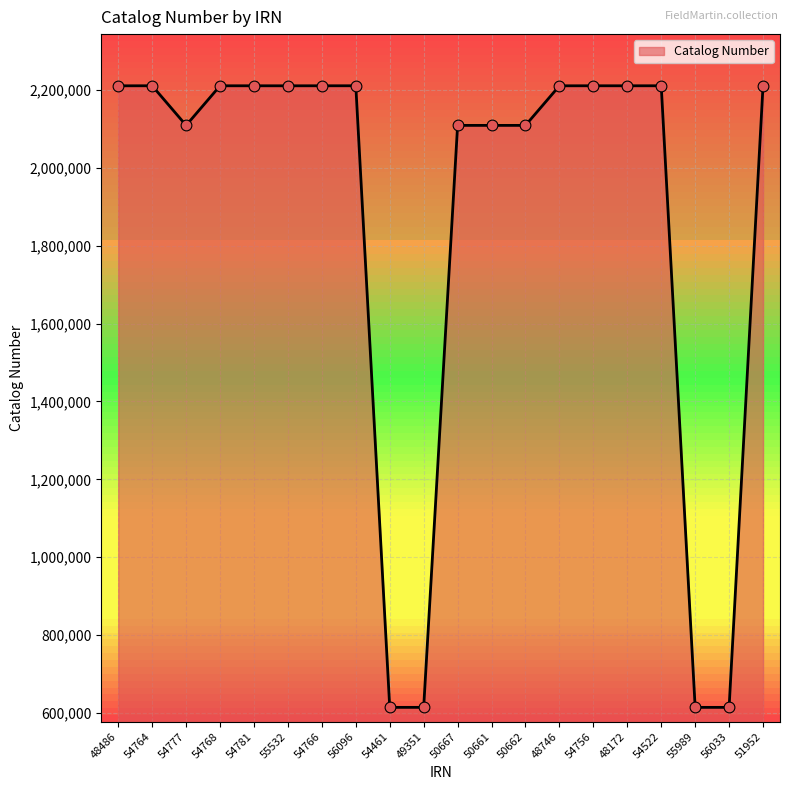

Approximately how many times larger is the value at 56096 compared to 54768?

1.0